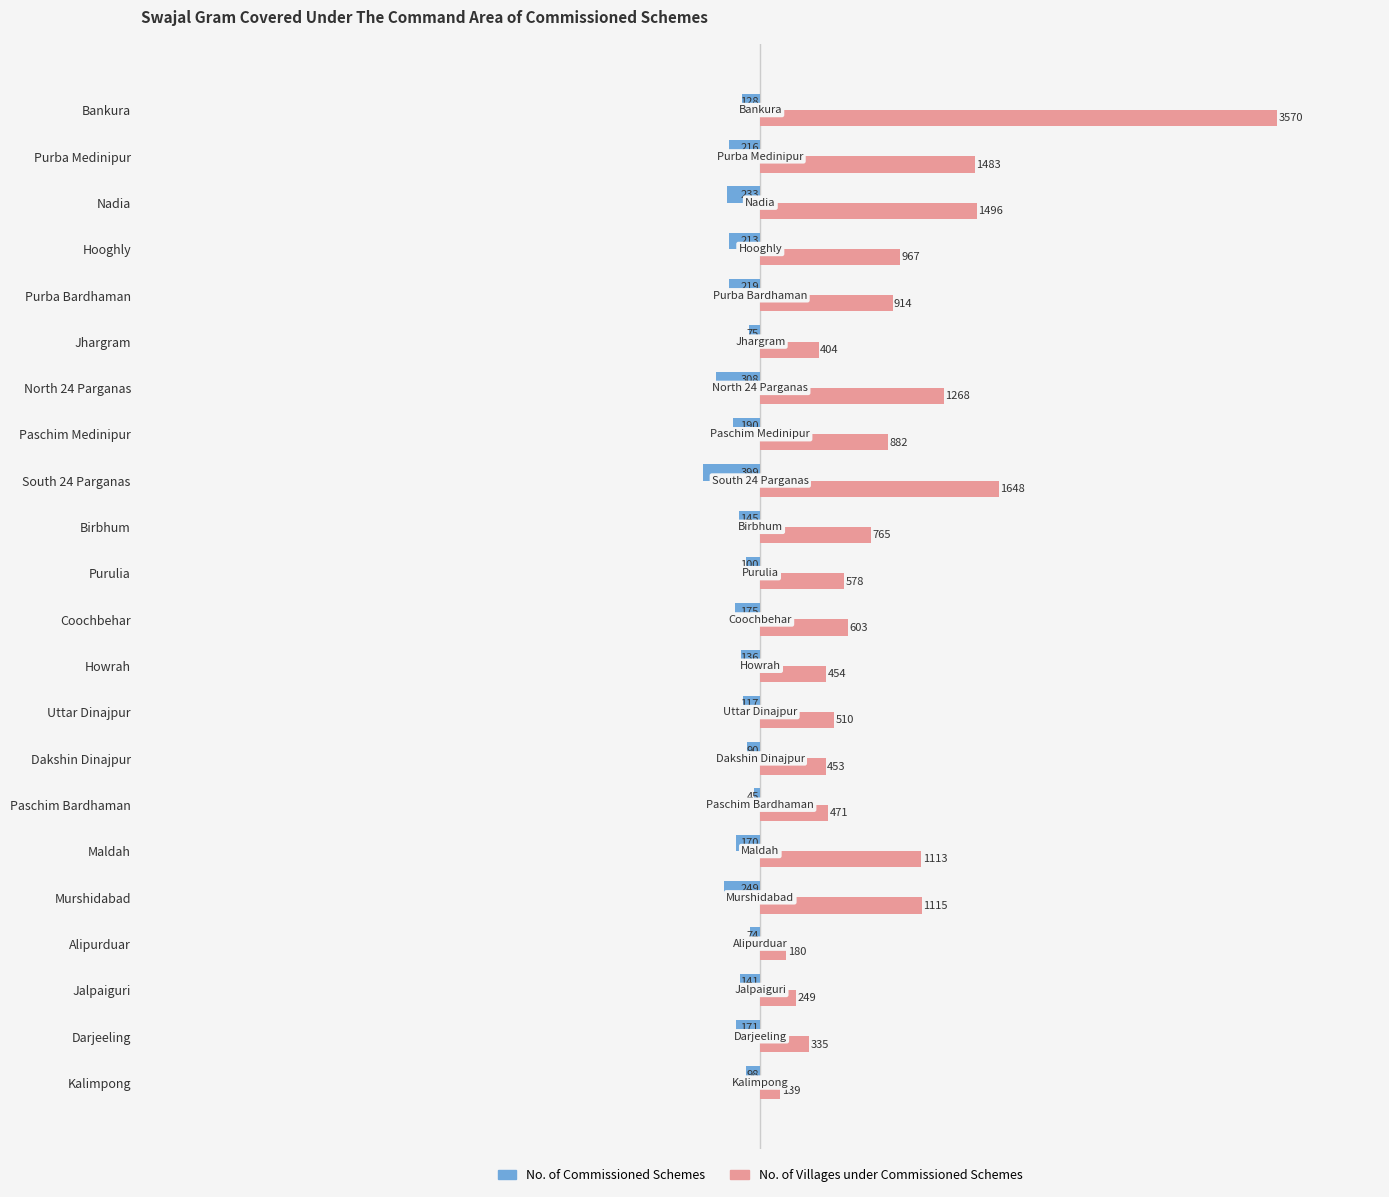

At which label is No. of Commissioned Schemes closest to -222?

Purba Bardhaman